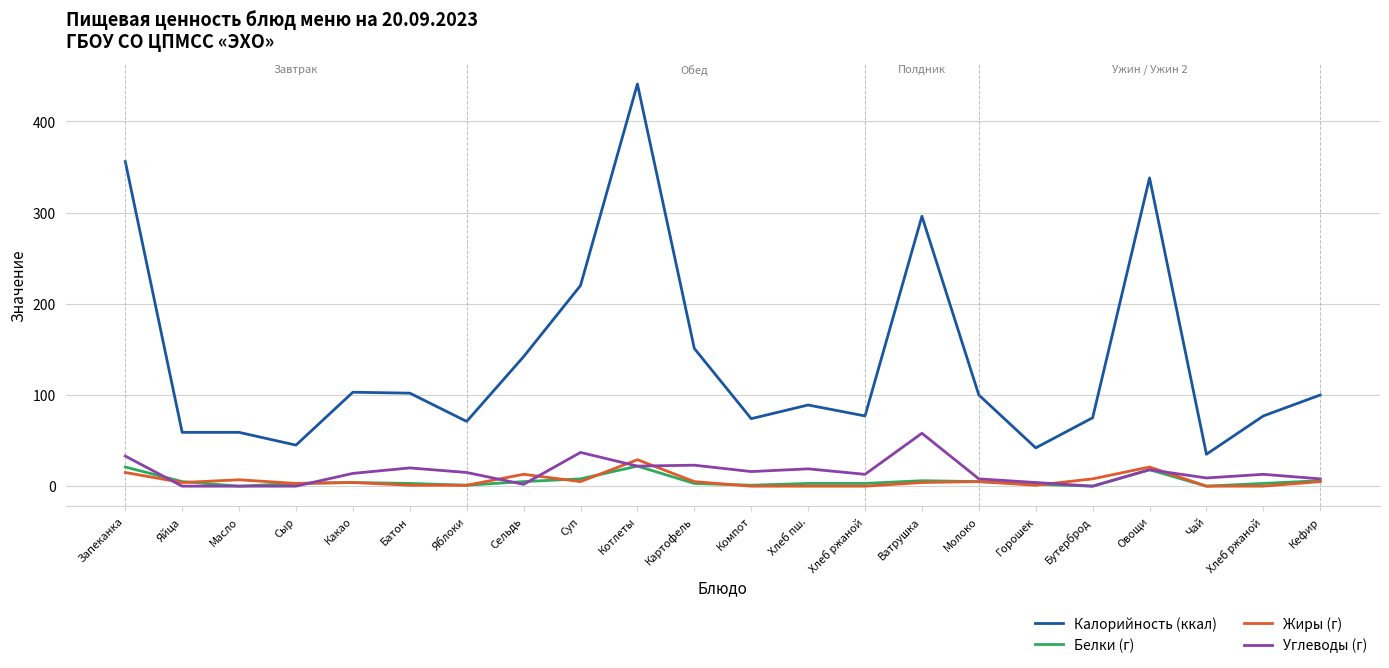

What are all the series names shown in the legend?

Калорийность (ккал), Белки (г), Жиры (г), Углеводы (г)